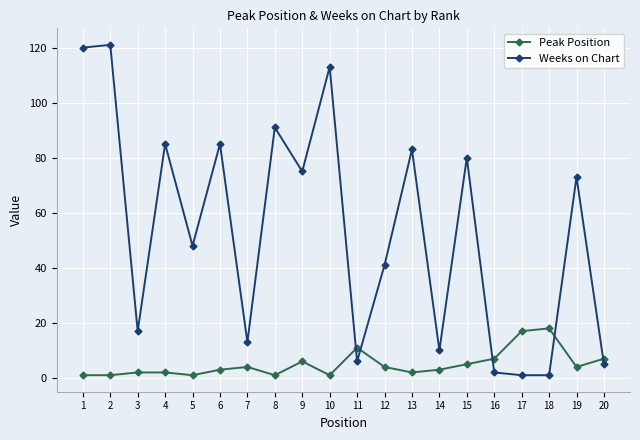

What is the greatest value displayed?

121